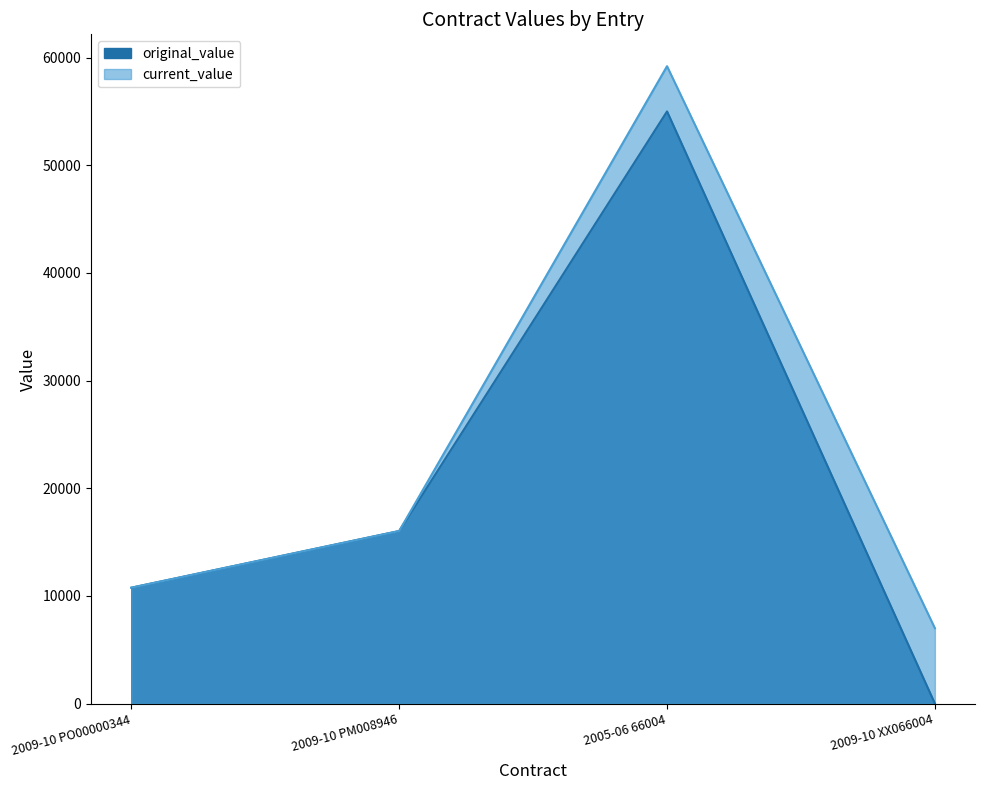

True or false: original_value has more than 2 interior local peaks.

False